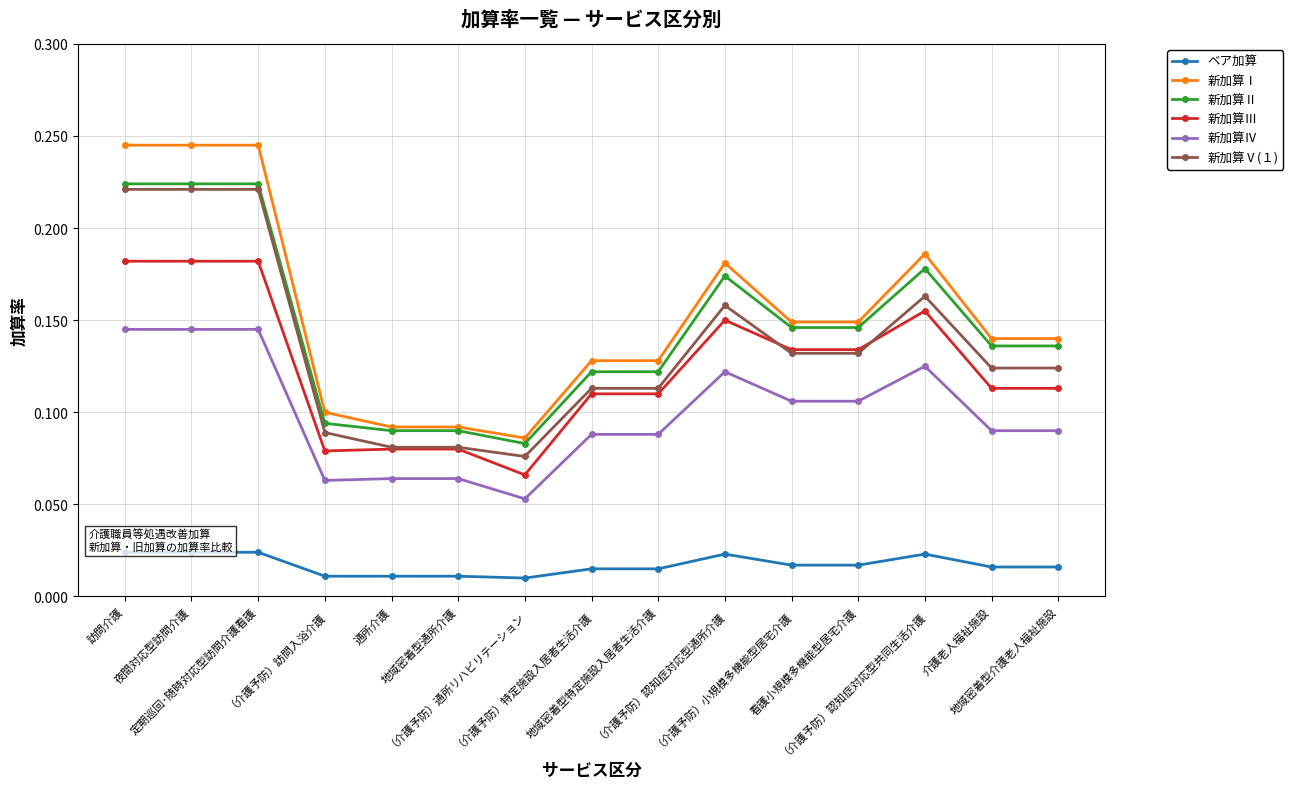

How many 新加算Ⅲ values are between 0 and 1?

15